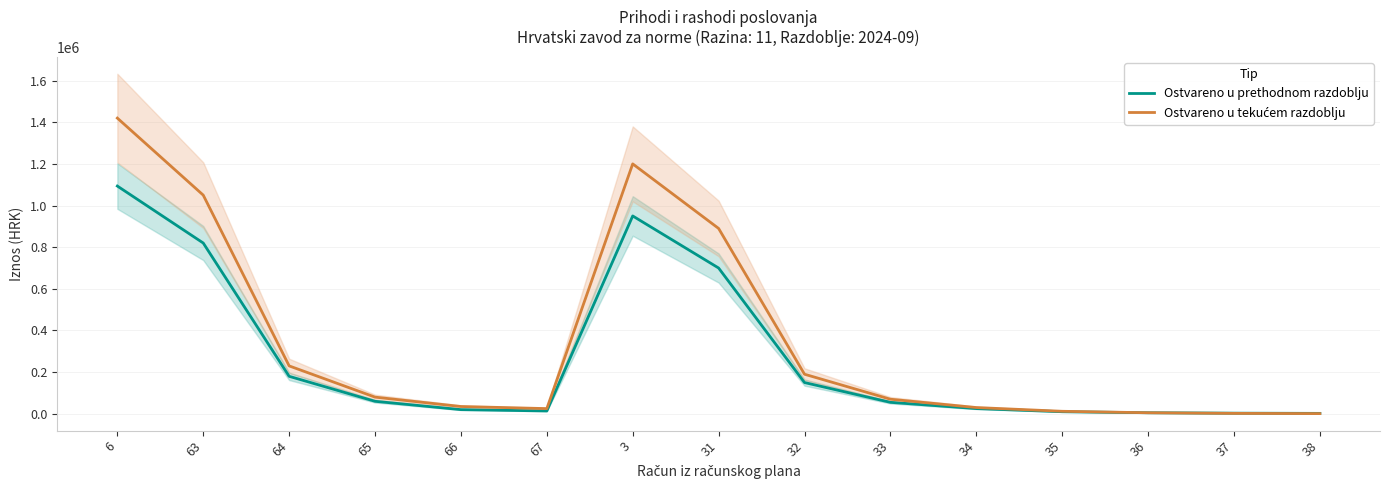

Does the chart display data point markers on the line(s)?

No